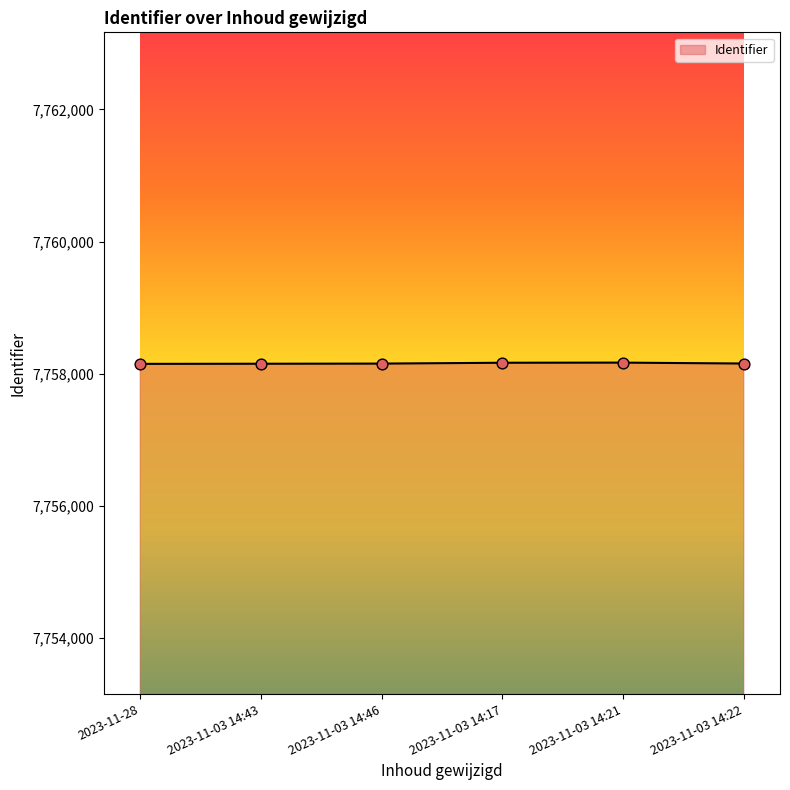

Approximately how many times larger is the value at 2023-11-03 14:22 compared to 2023-11-03 14:17?

1.0